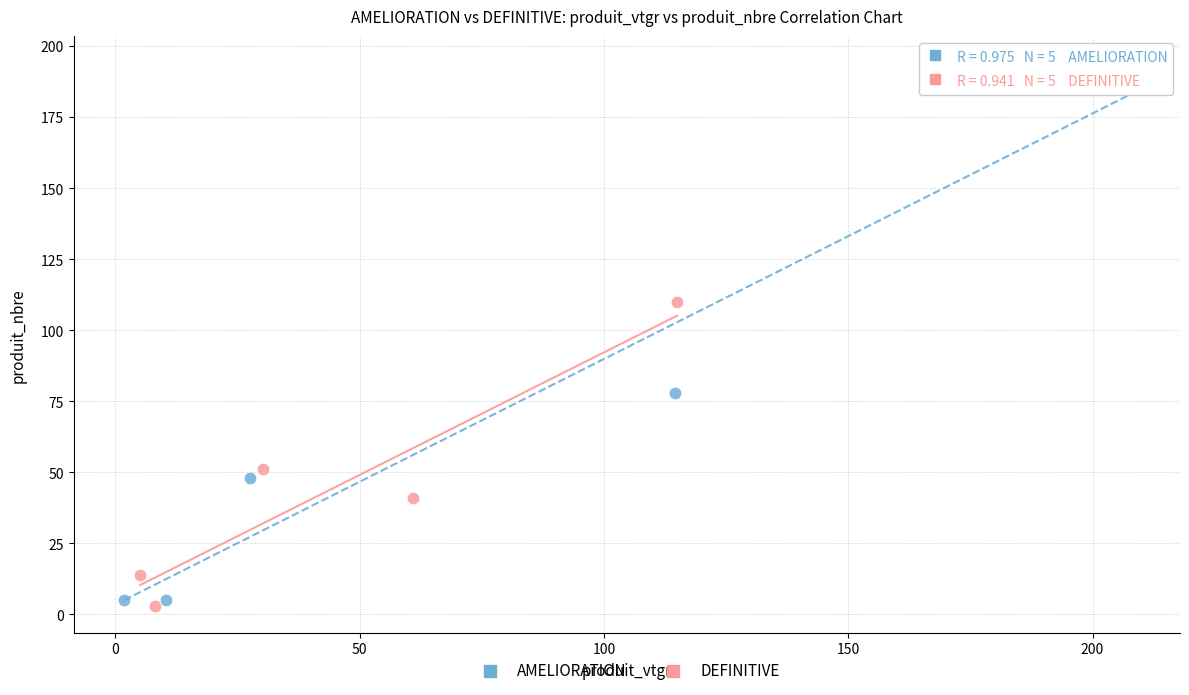

Which series has the widest spread of Y values?

AMELIORATION